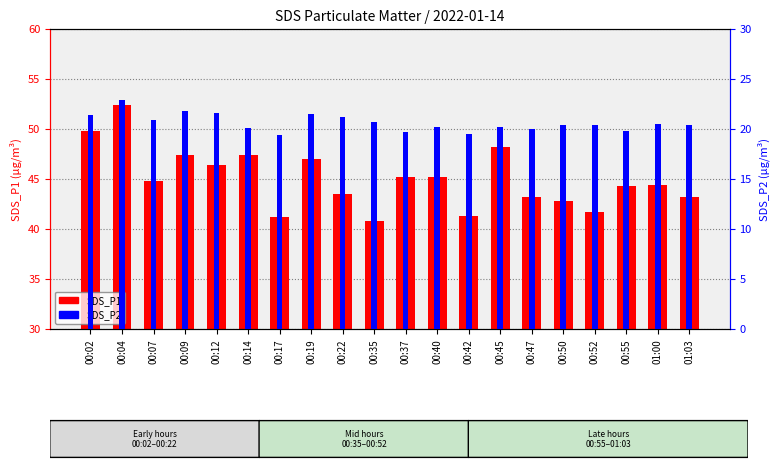

At how many categories does at least one series exceed 45?

9